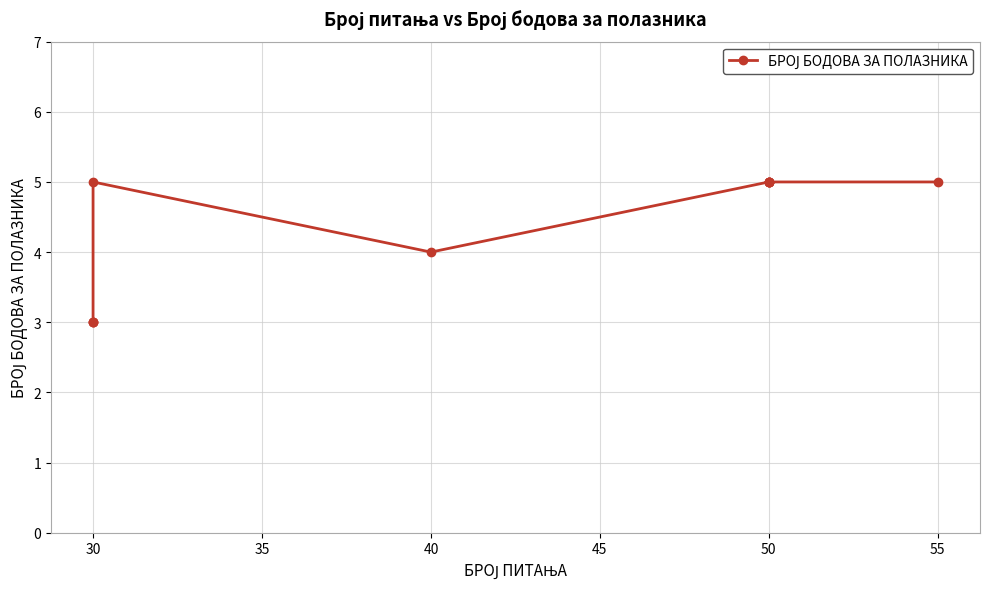

Count the number of categories in the chart.

11